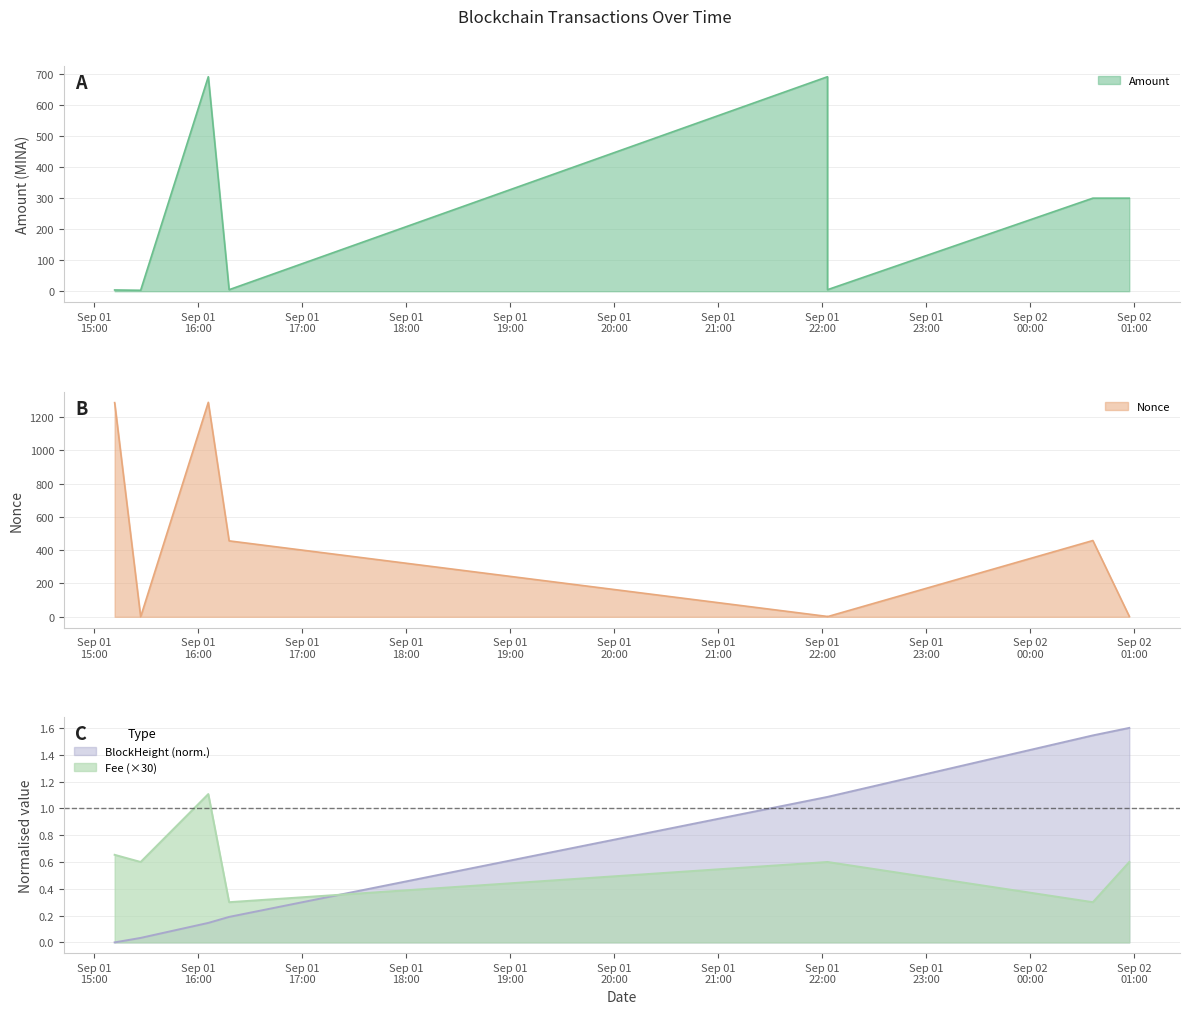

At which category does Fee reach its first local peak?

2021-09-01 16:06:00